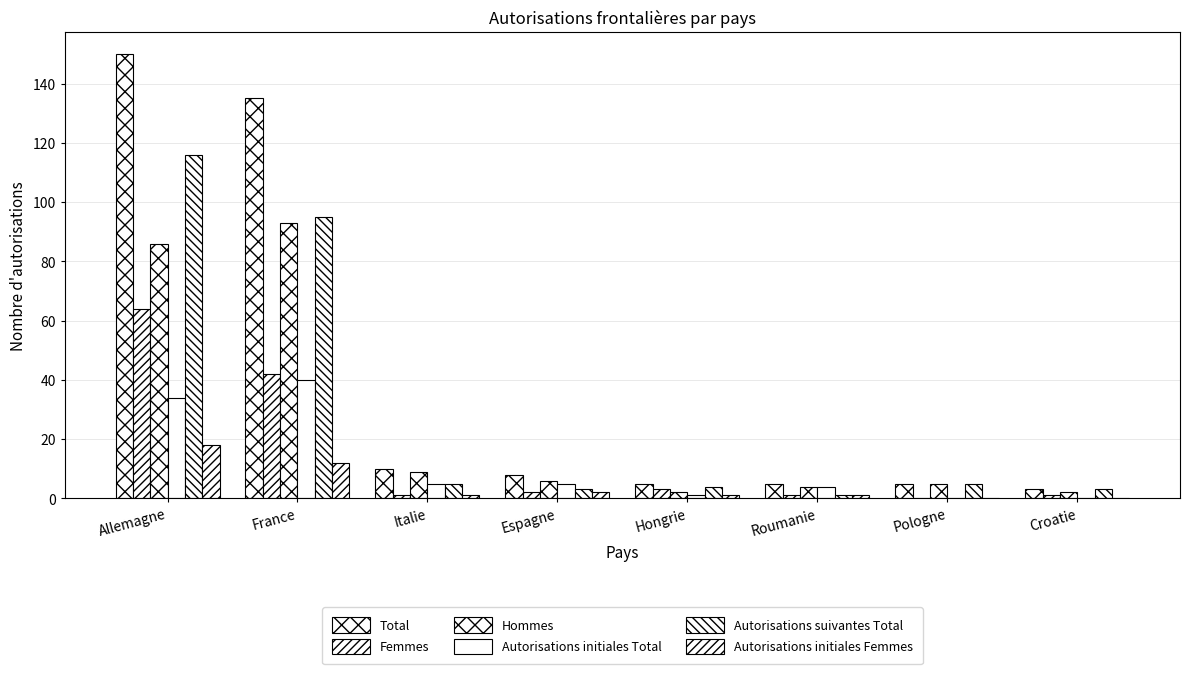

Are the bars grouped side by side (vs. stacked)?

Yes